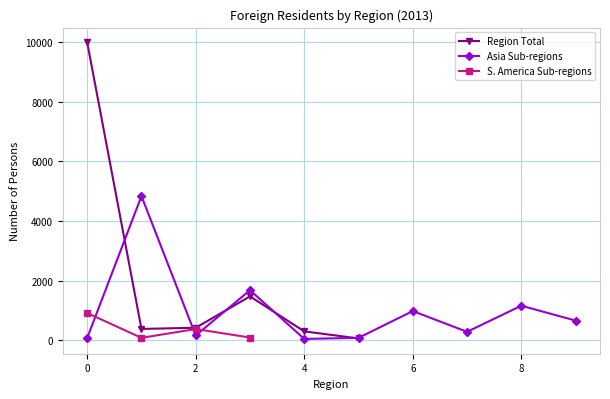

The value of Region Total at 2 is 423. True or false?

True